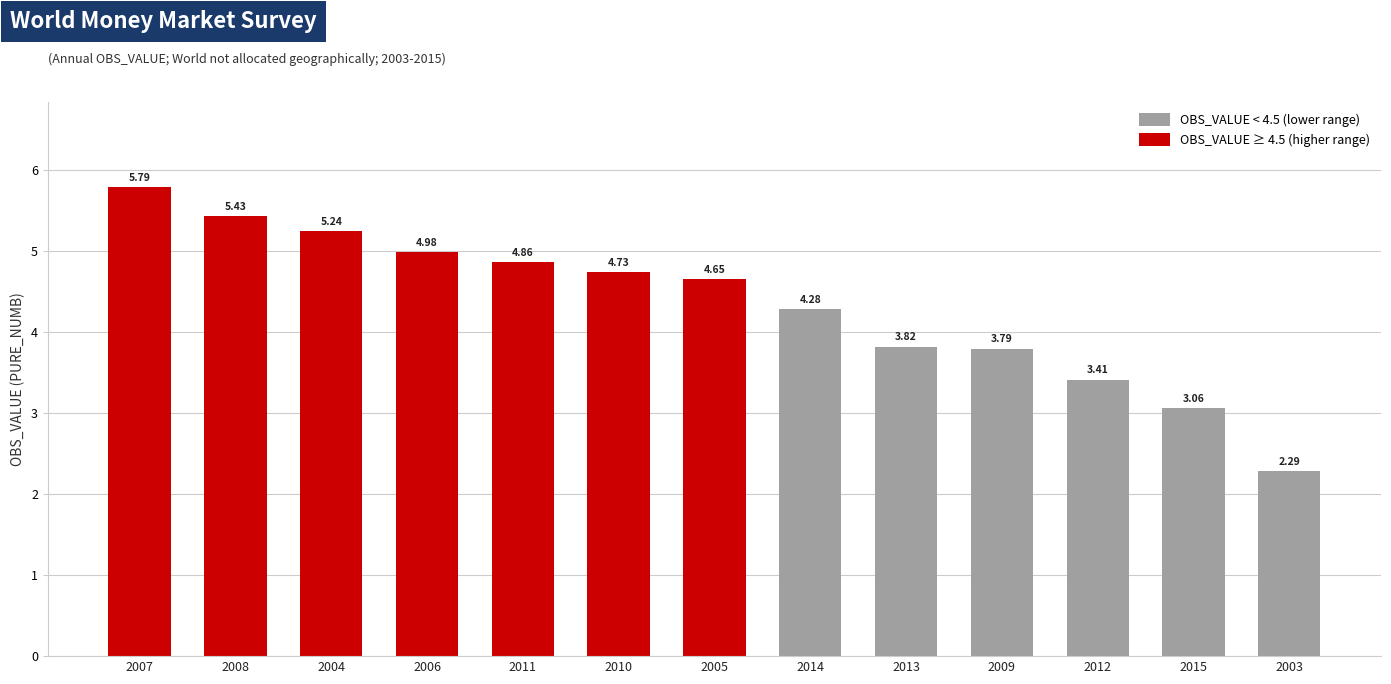

Reading left to right, what are all the values shown in this chart?

2003=2.3	2004=5.2	2005=4.7	2006=5.0	2007=5.8	2008=5.4	2009=3.8	2010=4.7	2011=4.9	2012=3.4	2013=3.8	2014=4.3	2015=3.1